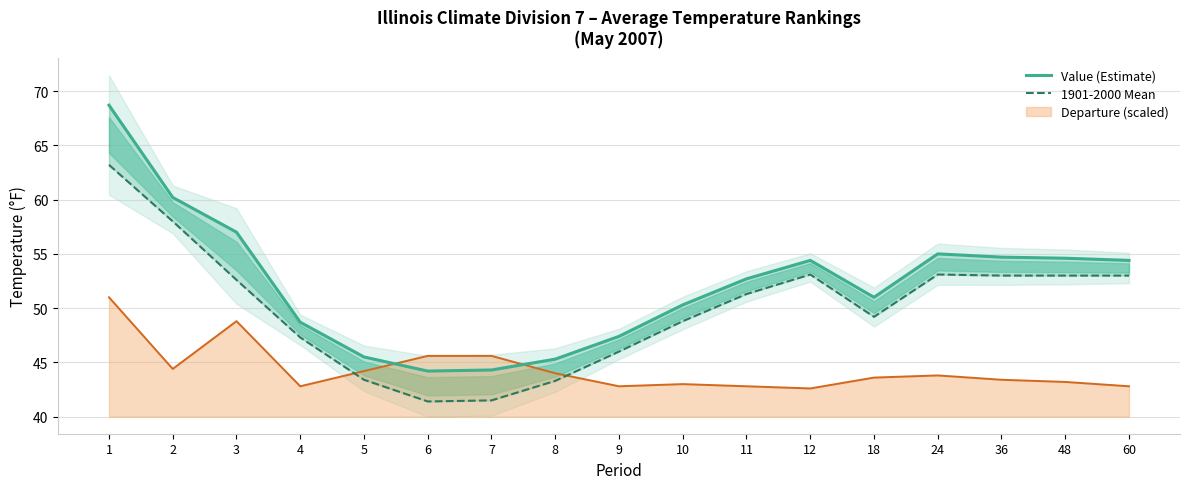

What value does the 1901-2000 Mean series have at 36?

53.0